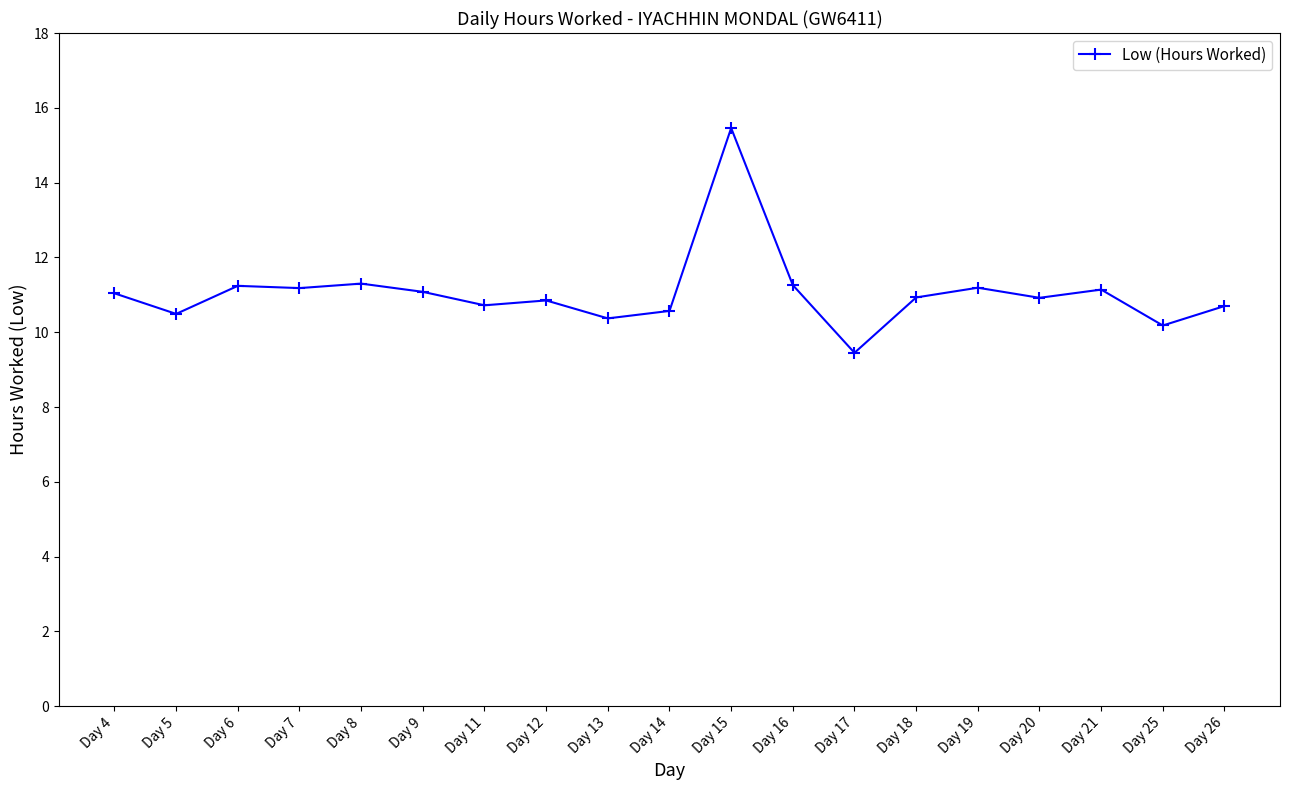

What is the value of the 18th point from the left?

10.2